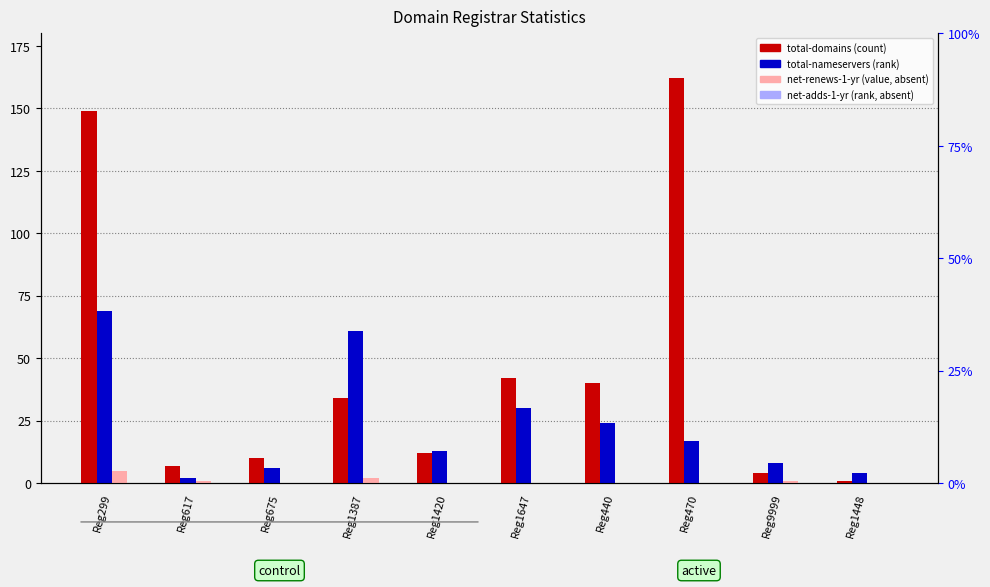

Reading left to right, transcribe all the data shown in this chart.

total-domains: 149	7	10	34	12	42	40	162	4	1
total-nameservers: 69	2	6	61	13	30	24	17	8	4
net-renews-1-yr: 5	1	0	2	0	0	0	0	1	0
net-adds-1-yr: 0	0	0	0	0	0	0	0	0	0